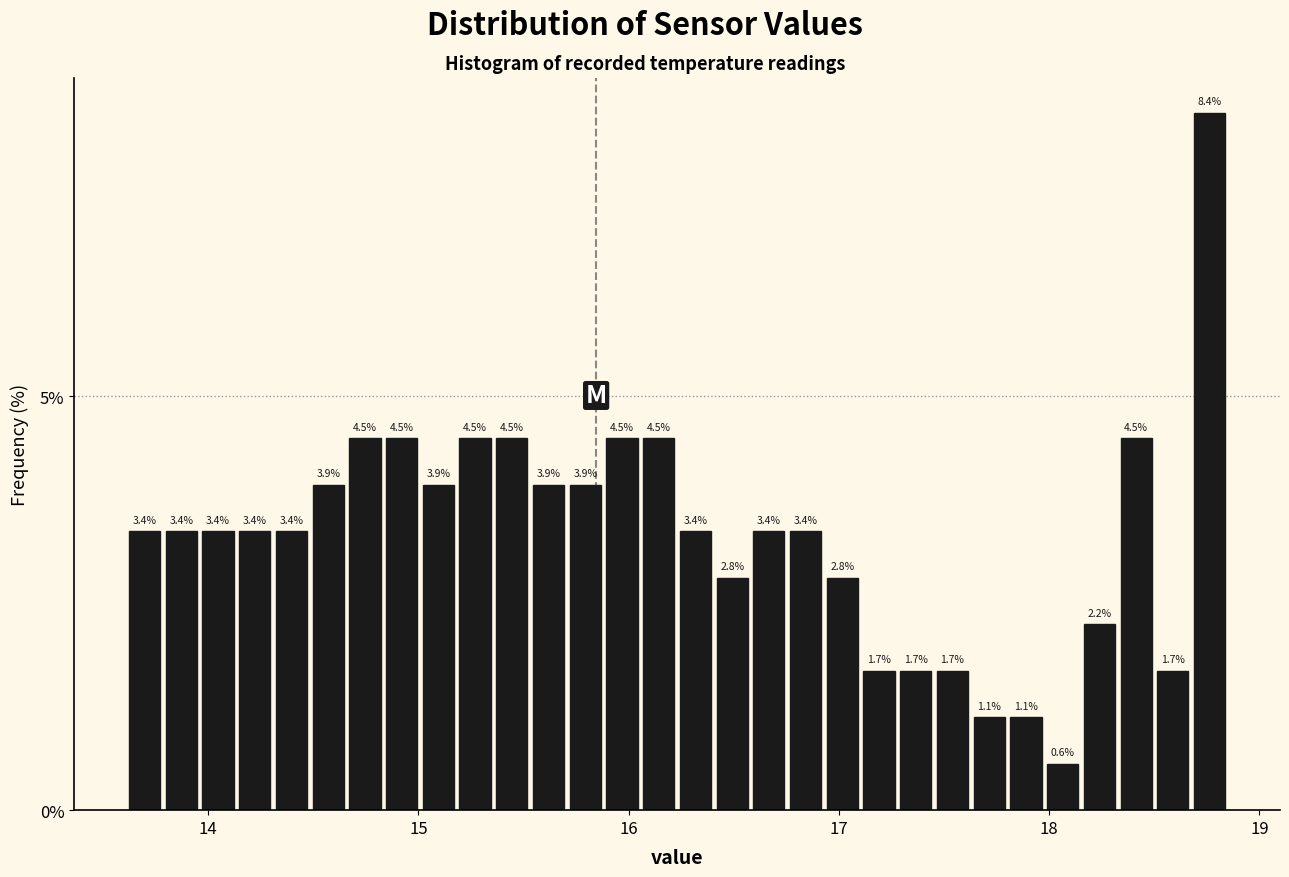

Read against the x-axis, roughly where is the centre of the tallest bar?

18.8